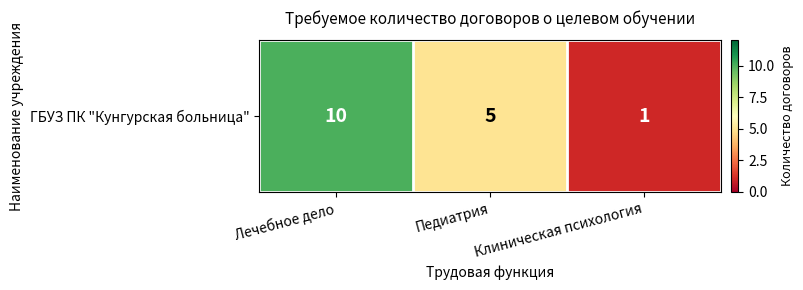

What is the ratio of the value at Лечебное дело to the value at Клиническая психология?

10.0